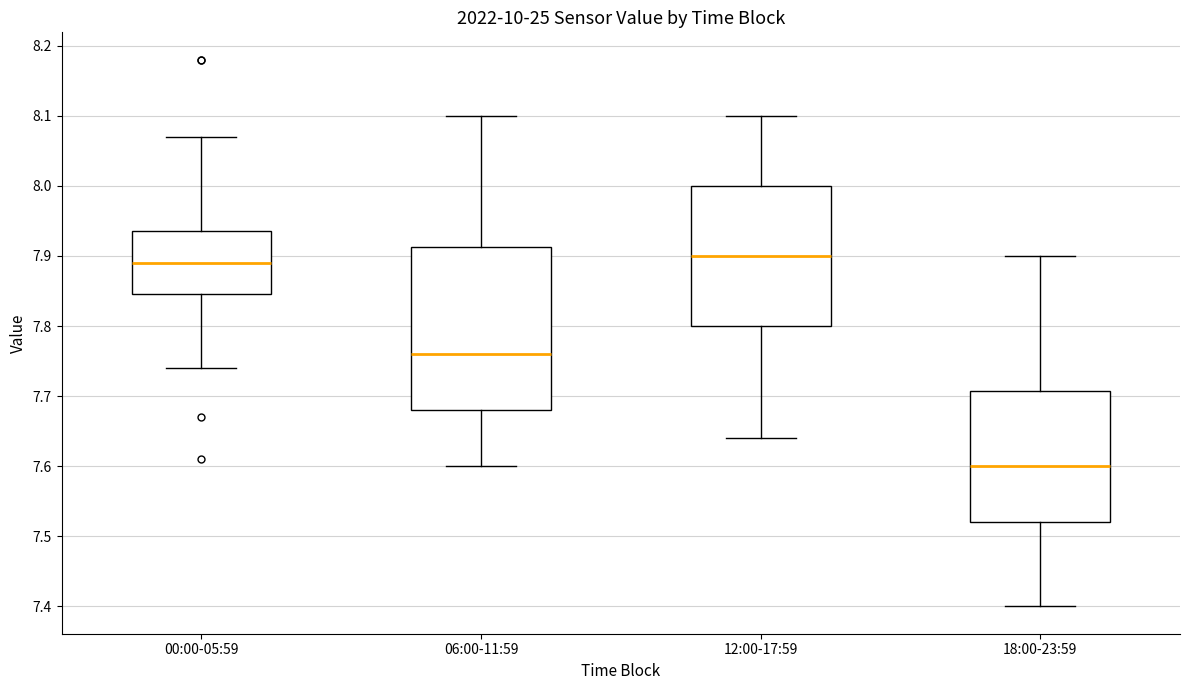

Reading left to right, read every box against the y-axis: the position of its median line, the range the box covers, and the ends of its whiskers. The values are not printed on the chart, so give them approximately, as read against the axis.

00:00-05:59: median 7.89, box 7.85 to 7.94, whiskers 7.74 to 8.07
06:00-11:59: median 7.76, box 7.68 to 7.91, whiskers 7.60 to 8.10
12:00-17:59: median 7.90, box 7.80 to 8.00, whiskers 7.64 to 8.10
18:00-23:59: median 7.60, box 7.52 to 7.71, whiskers 7.40 to 7.90